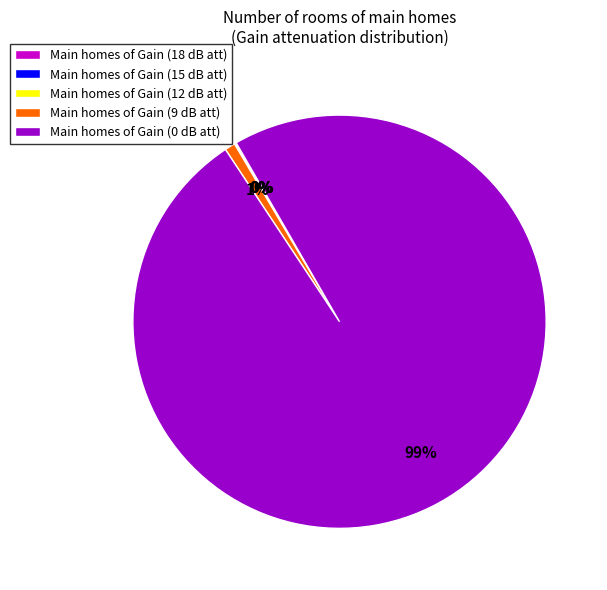

To the nearest percent, what is the average slice percentage?

20%